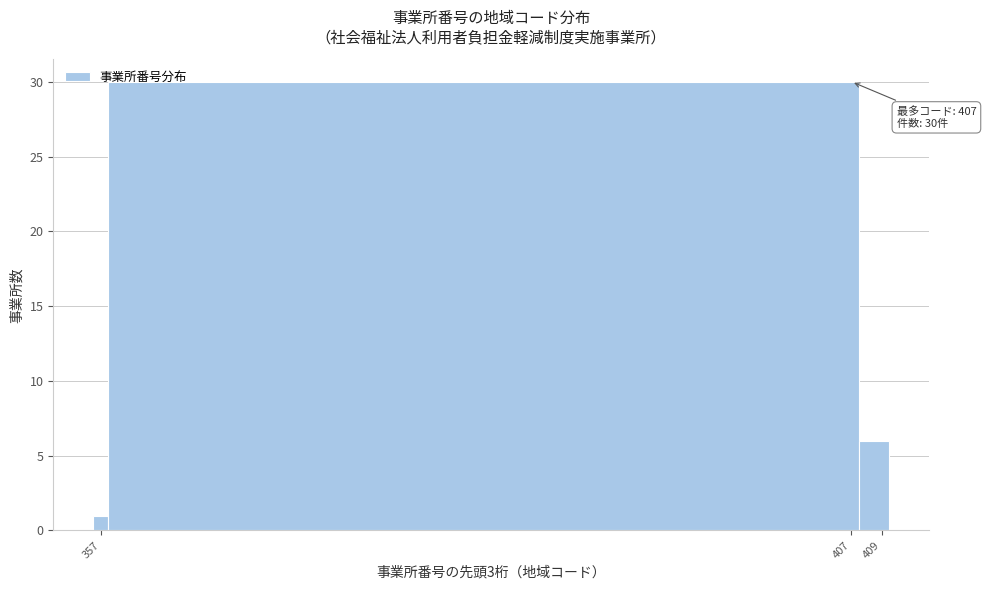

Which range on the x-axis has the tallest bar?

357.5 to 407.5